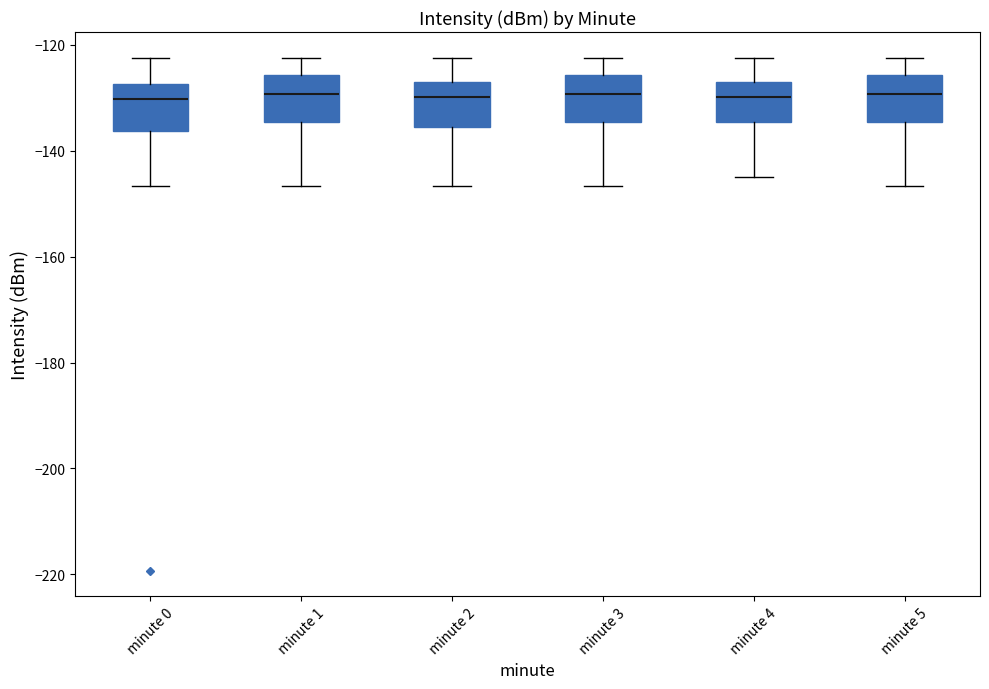

Reading left to right, read every box against the y-axis: the position of its median line, the range the box covers, and the ends of its whiskers. The values are not printed on the chart, so give them approximately, as read against the axis.

minute 0: median -130, box -136 to -128, whiskers -146 to -122
minute 1: median -130, box -134 to -126, whiskers -146 to -122
minute 2: median -130, box -136 to -128, whiskers -146 to -122
minute 3: median -130, box -134 to -126, whiskers -146 to -122
minute 4: median -130, box -134 to -128, whiskers -146 to -122
minute 5: median -130, box -134 to -126, whiskers -146 to -122